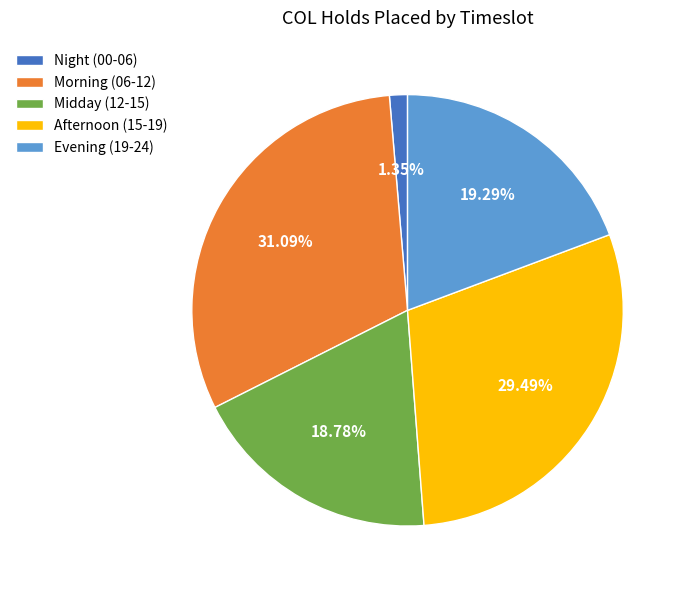

Combined, do Evening (19-24) and Afternoon (15-19) account for over 50%?

No